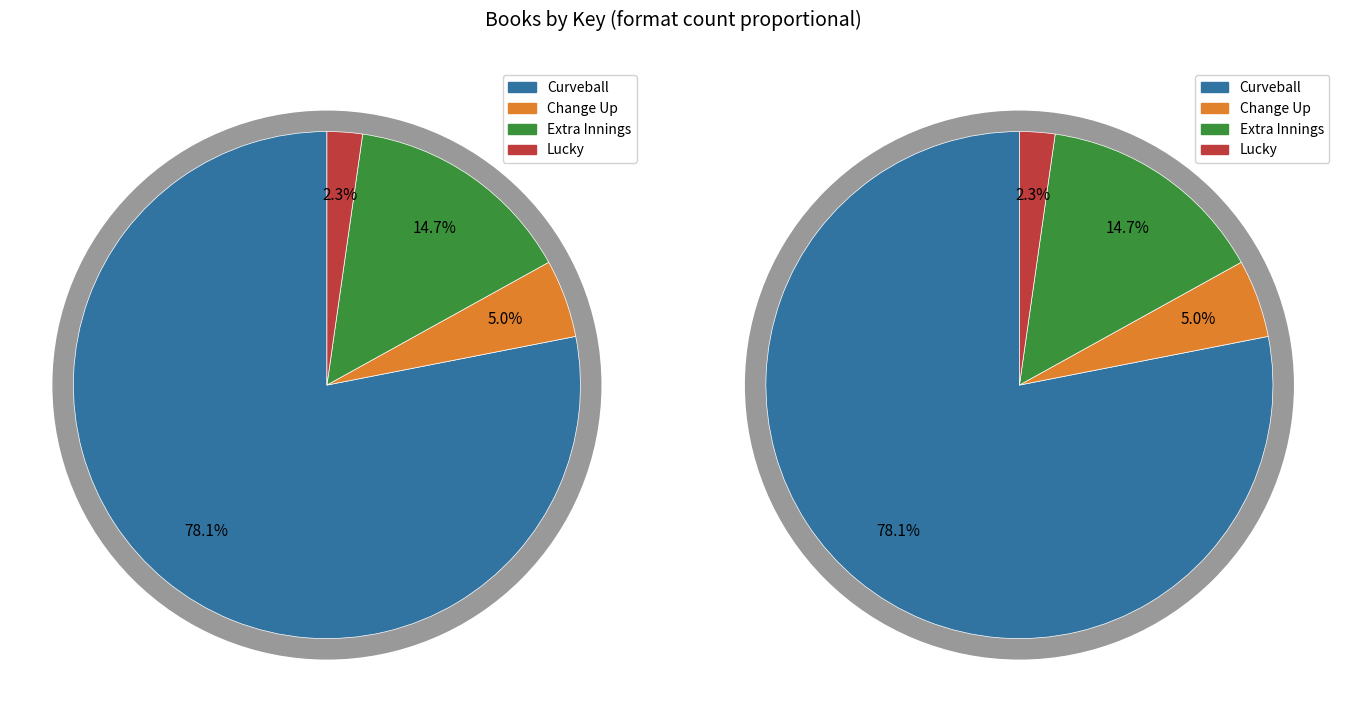

What is the total percentage of Lucky and Change Up?

7.2%